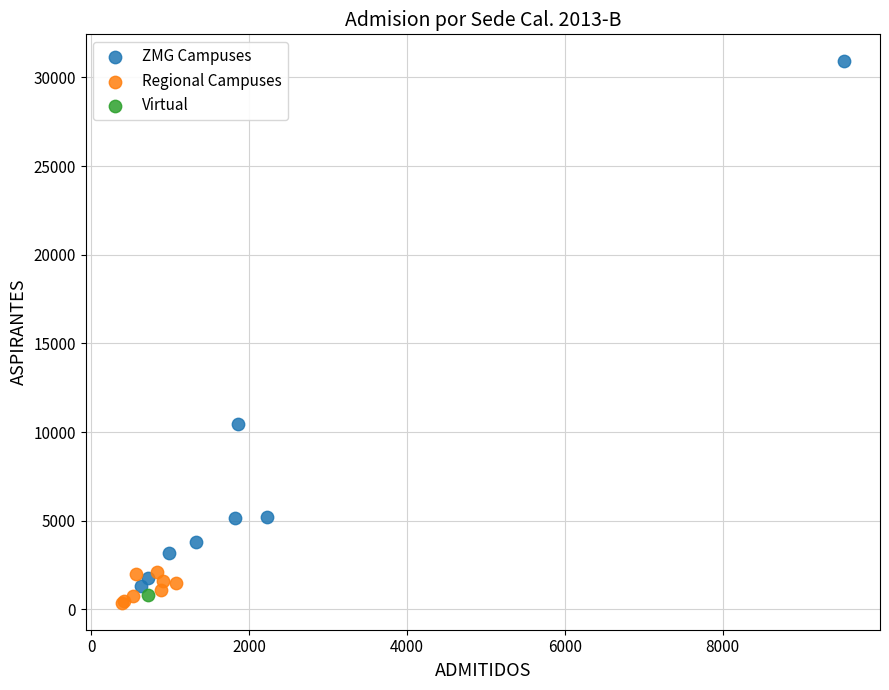

Which series reaches the minimum Y coordinate?

Regional Campuses